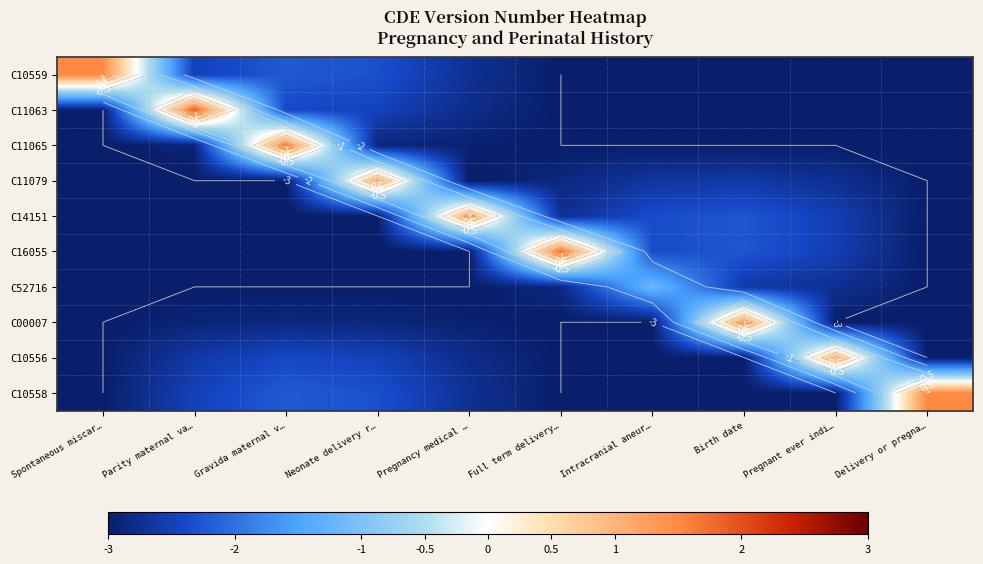

Count the number of categories in the chart.

10